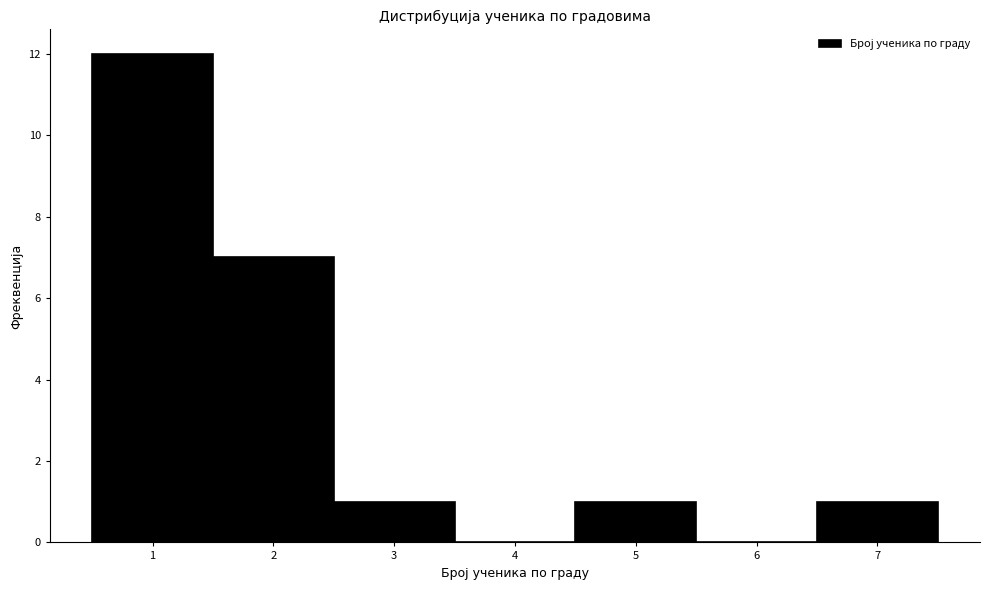

Which range on the x-axis has the tallest bar?

0.5 to 1.5